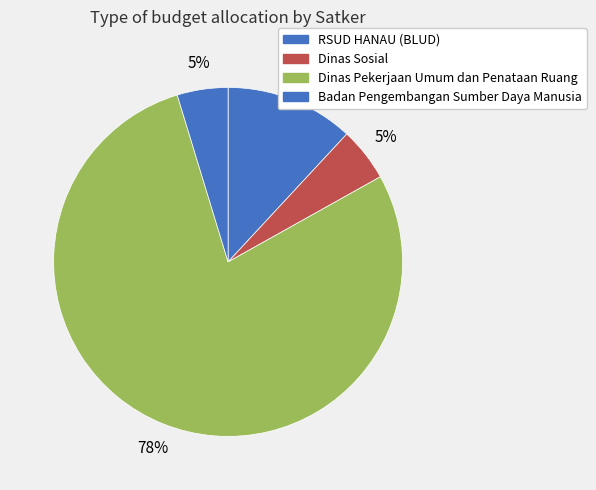

Which has a higher value, Dinas Pekerjaan Umum dan Penataan Ruang or Badan Pengembangan Sumber Daya Manusia?

Dinas Pekerjaan Umum dan Penataan Ruang